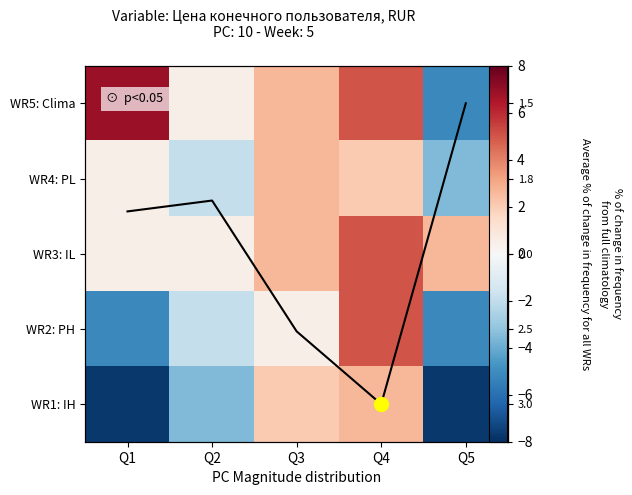

At how many categories does at least one series exceed 6?

1